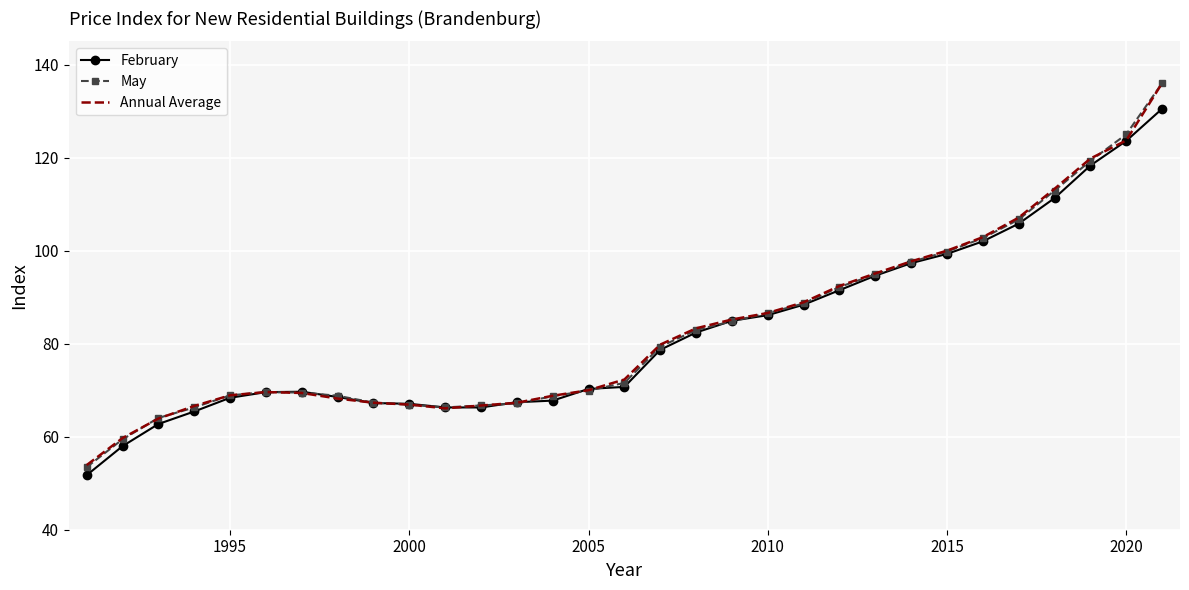

What is the difference between the second highest and second lowest values in the May series?

65.6